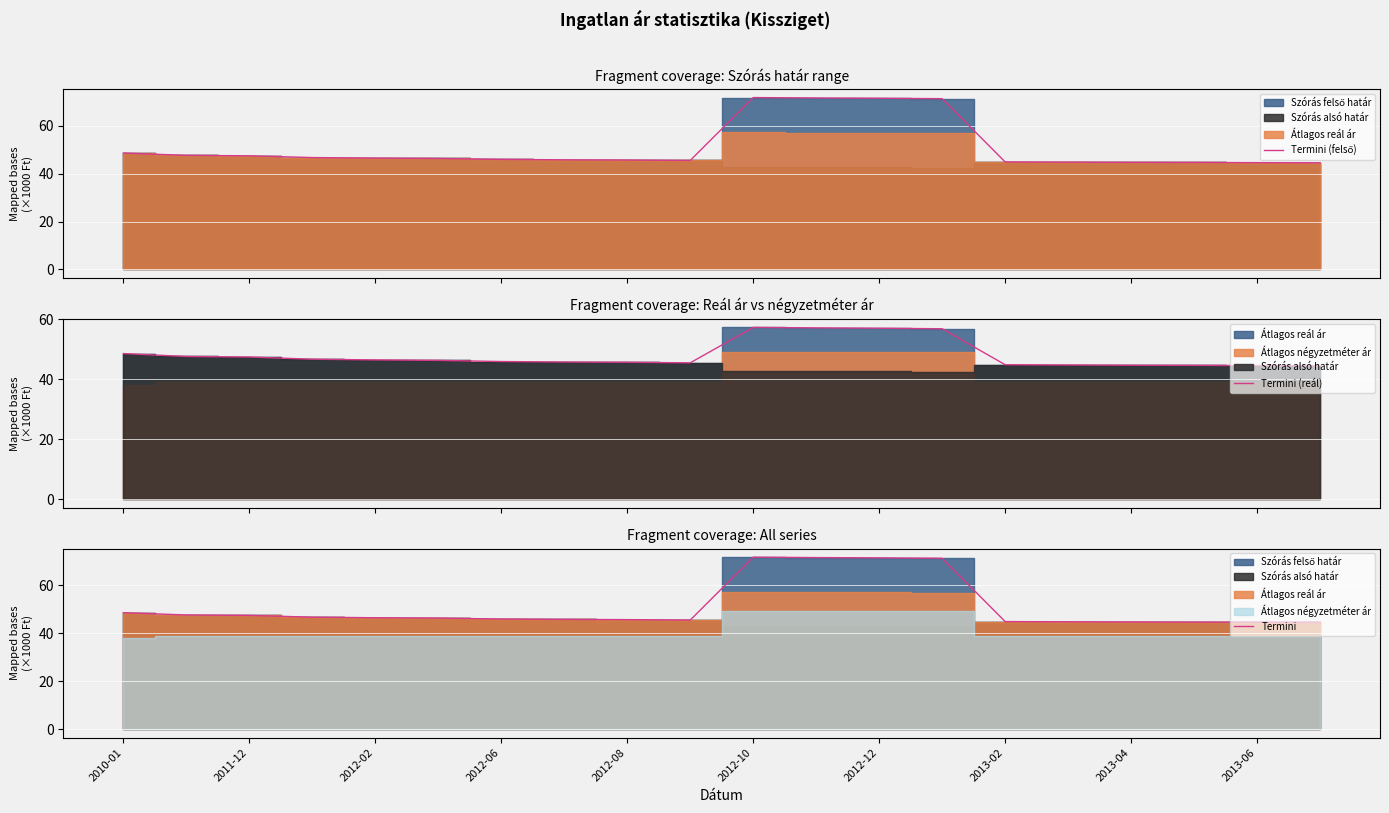

What is the maximum value for Termini (reál)?

57.3